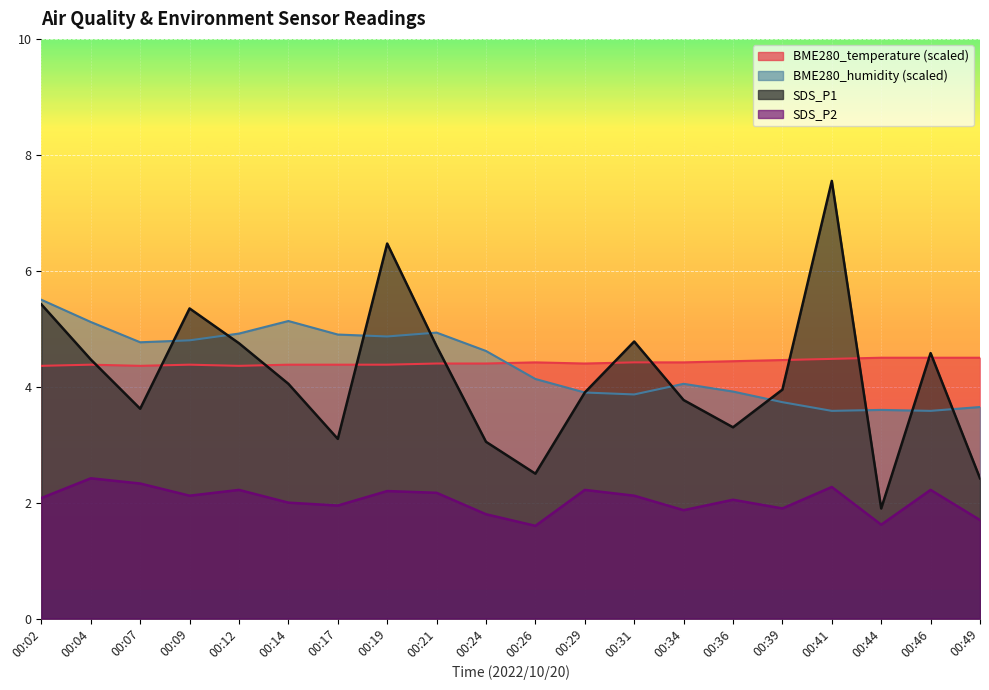

What is the sum of all SDS_P1 values?

83.6